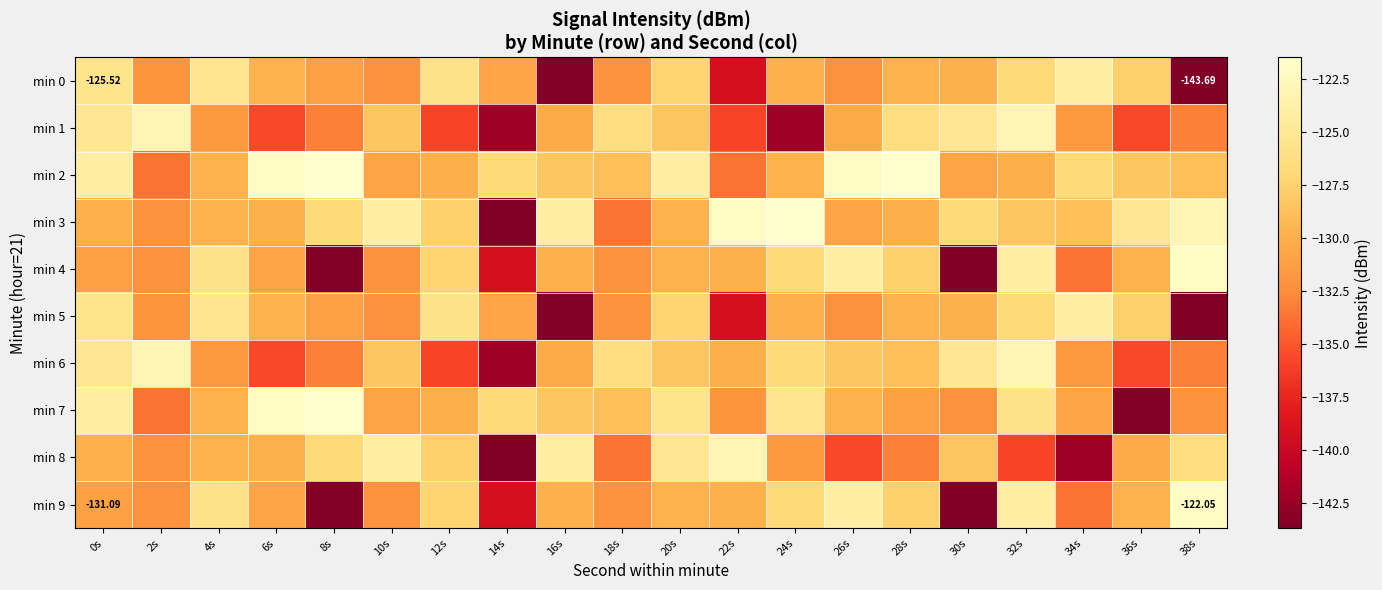

How many data points in min 6 are less than -128?

14